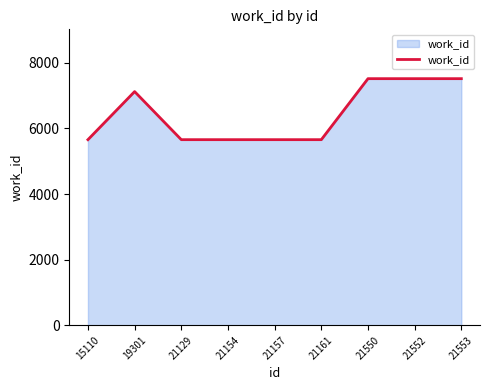

Reading left to right, list all the values displayed in this chart.

5657	7122	5657	5657	5657	5657	7516	7516	7516